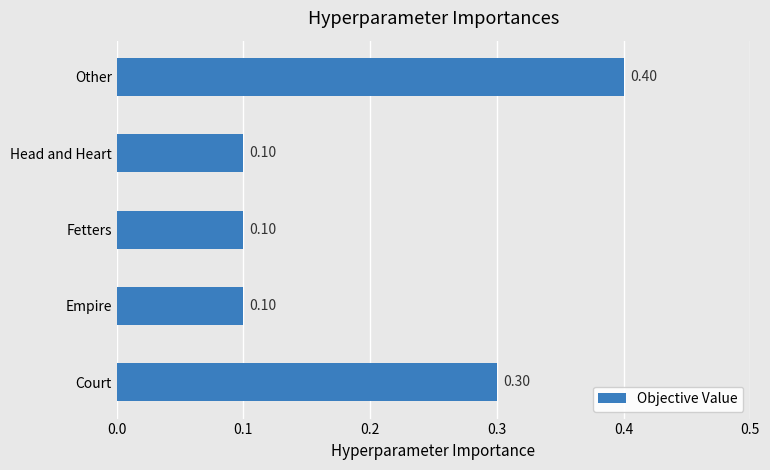

Which category has the highest value across all series?

Other